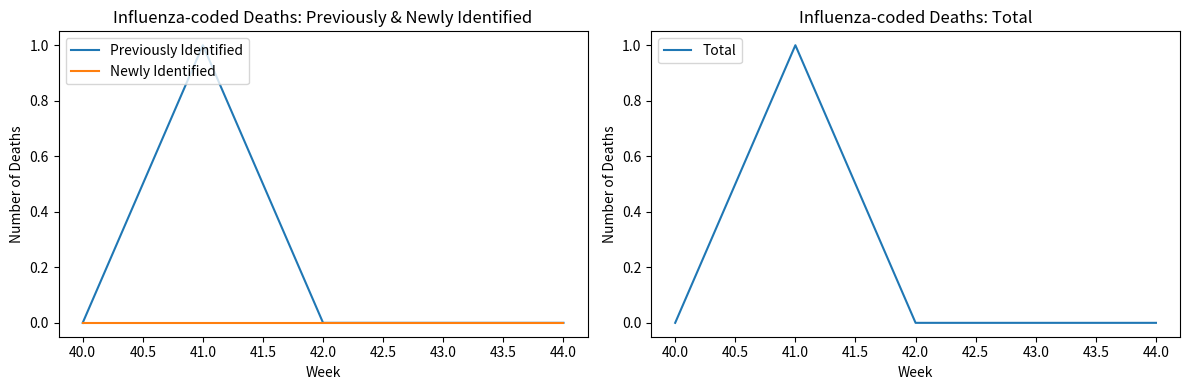

True or false: Previously Identified has a value of 0 at 40.0.

True